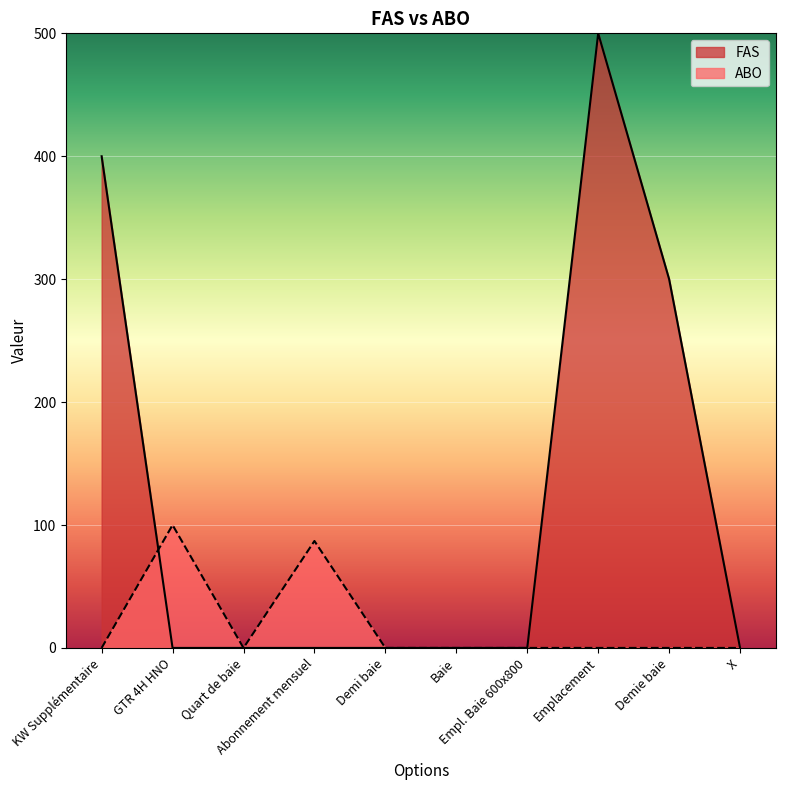

Is the value of ABO at Demie baie greater than the value of FAS at Demie baie?

No